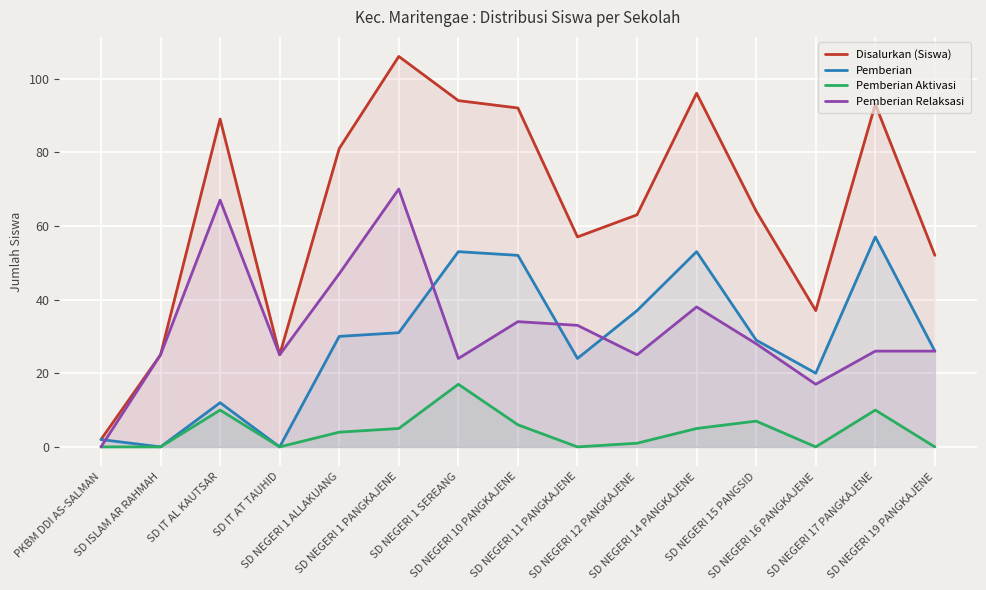

What is the minimum value for Disalurkan (Siswa)?

2